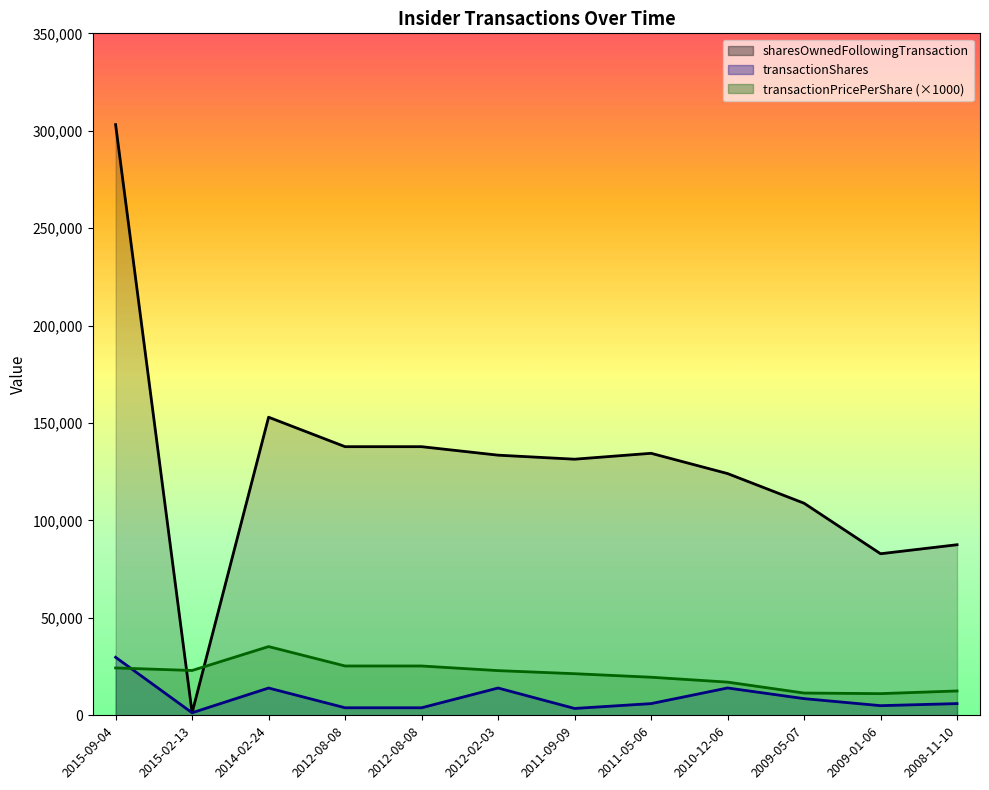

What is the difference between the highest and lowest values at 2011-09-09?

127925.0